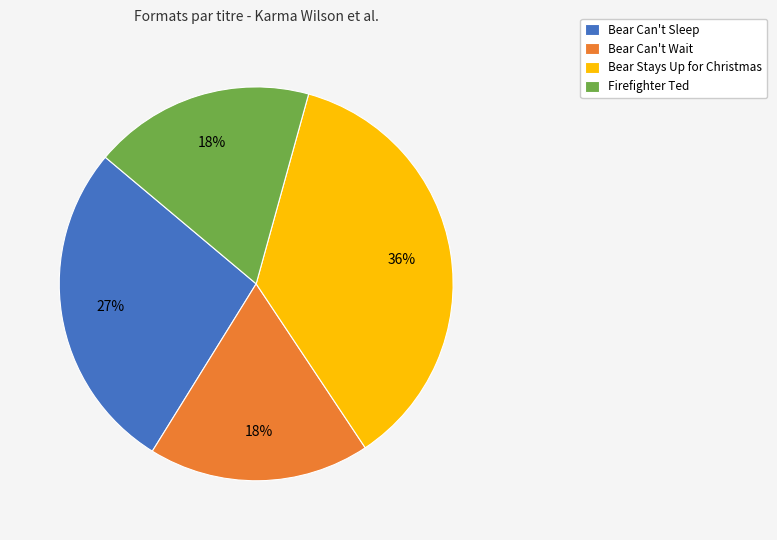

Combined, do Firefighter Ted and Bear Stays Up for Christmas account for over 50%?

Yes